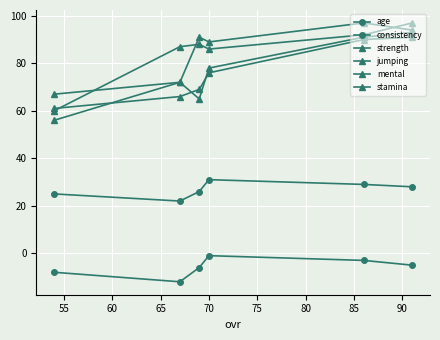

Which series has the largest total across all categories?

strength